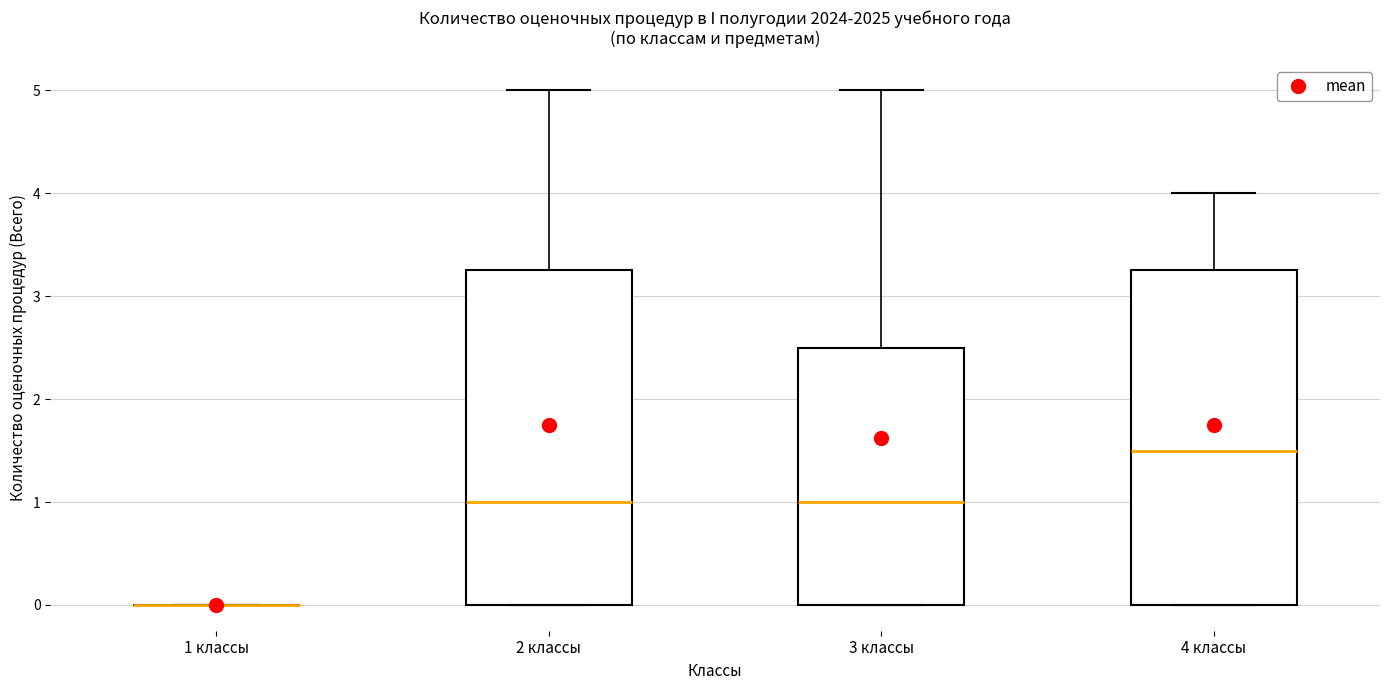

Reading left to right, read every box against the y-axis: the position of its median line, the range the box covers, and the ends of its whiskers. The values are not printed on the chart, so give them approximately, as read against the axis.

1 классы: box collapsed to a line at 0.0, whiskers 0.0 to 0.0
2 классы: median 1.0, box 0.0 to 3.3, whiskers 0.0 to 5.0
3 классы: median 1.0, box 0.0 to 2.5, whiskers 0.0 to 5.0
4 классы: median 1.5, box 0.0 to 3.3, whiskers 0.0 to 4.0